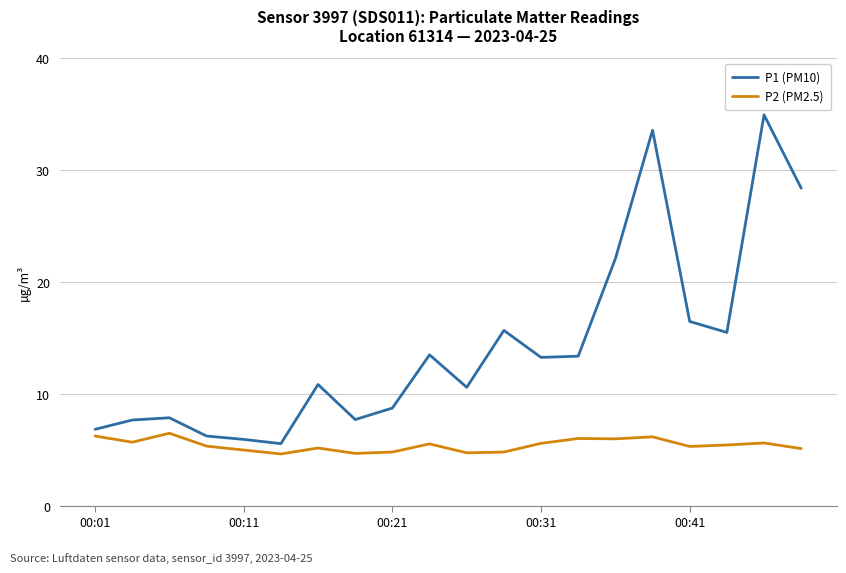

Which series has the widest spread of values?

P1 (PM10)